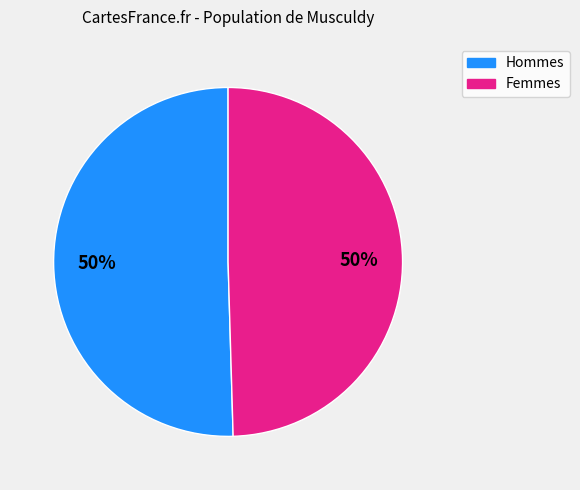

To the nearest percent, what is the average slice percentage?

50%